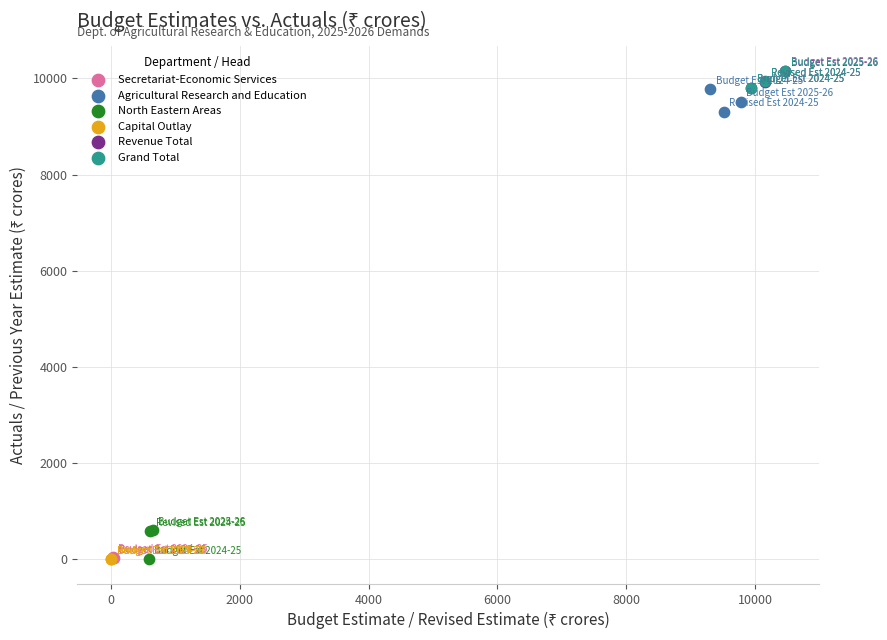

What are all the series names shown in the legend?

Secretariat-Economic Services, Agricultural Research and Education, North Eastern Areas, Capital Outlay, Revenue Total, Grand Total